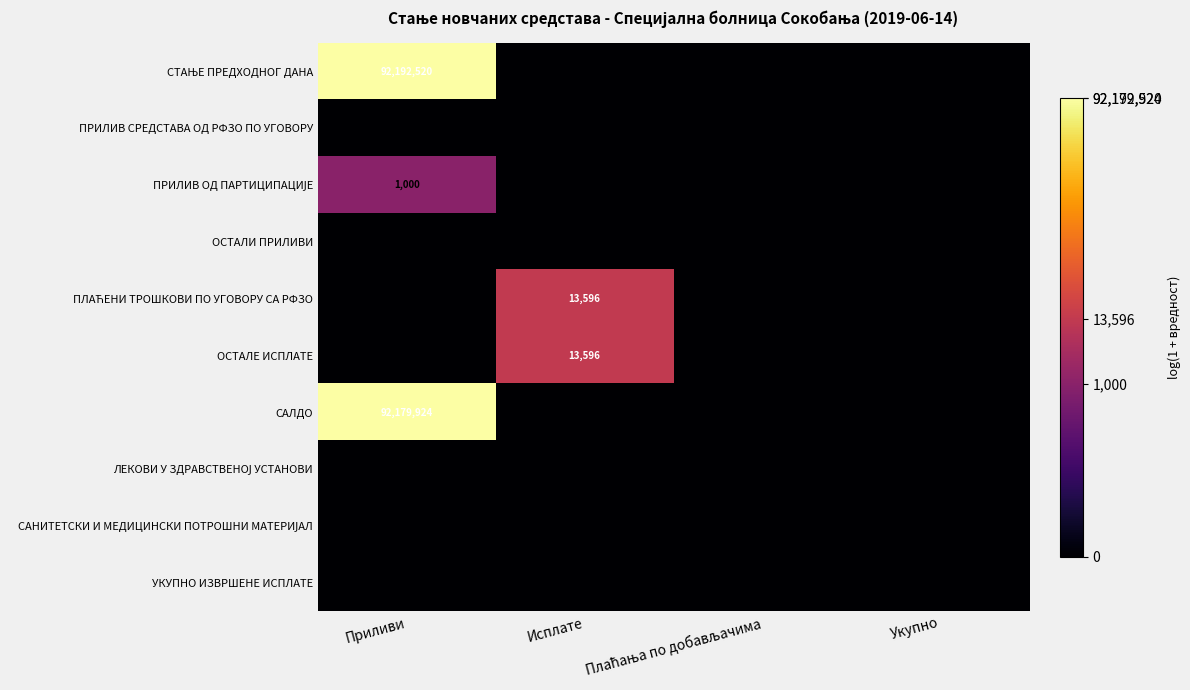

The ОСТАЛЕ ИСПЛАТЕ series shows 13596 at Исплате. True or false?

True